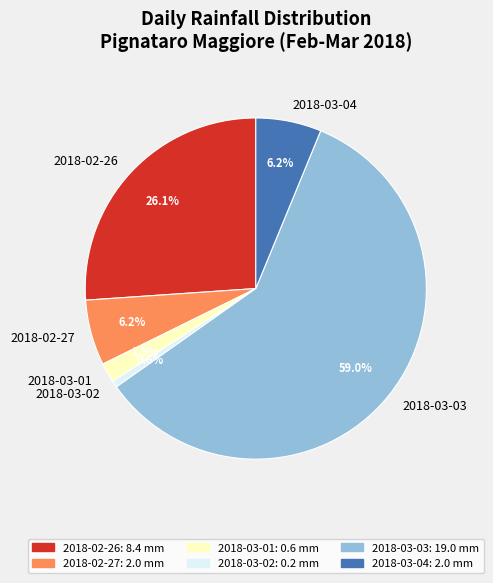

What is the total percentage of 2018-02-27 and 2018-03-03?

65.2%